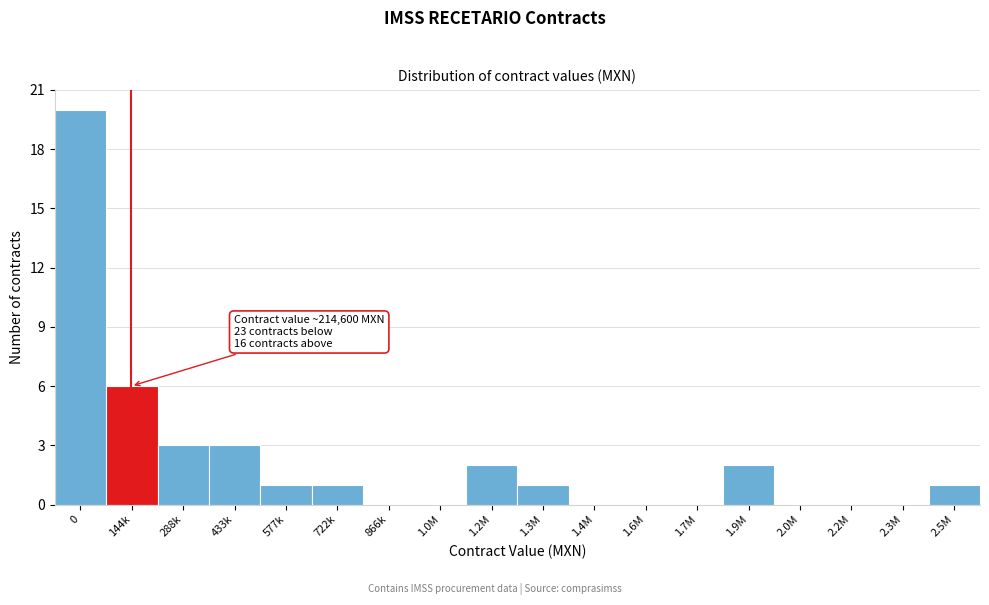

Reading right to left, extract all data points from this chart.

2.5M=1	2.3M=0	2.2M=0	2.0M=0	1.9M=2	1.7M=0	1.6M=0	1.4M=0	1.3M=1	1.2M=2	1.0M=0	866k=0	722k=1	577k=1	433k=3	288k=3	144k=6	0=20